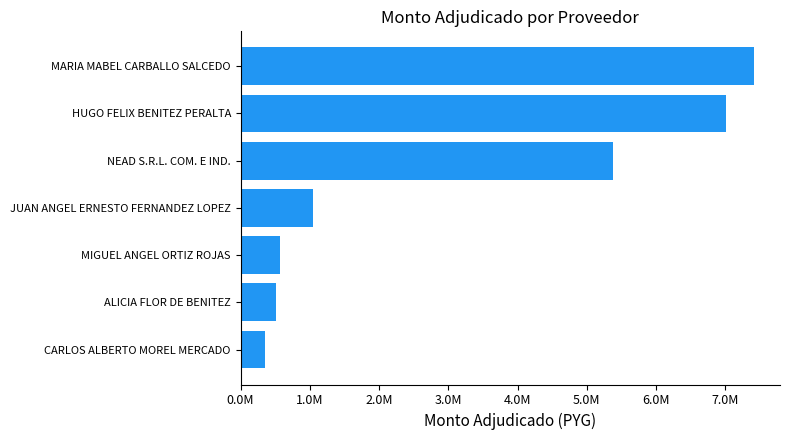

What is the average value?

3185346